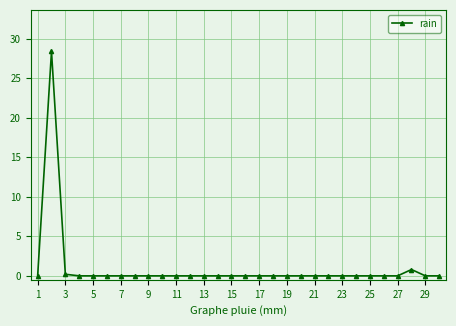

What is the difference between the maximum and second lowest values?

28.4